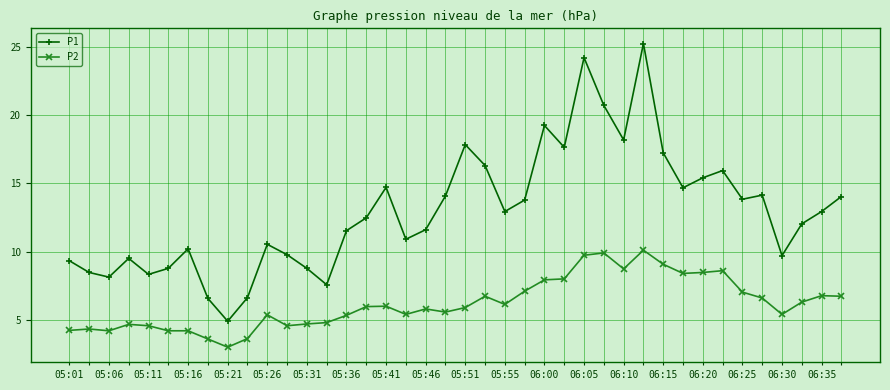

What is the minimum value for P2?

3.0